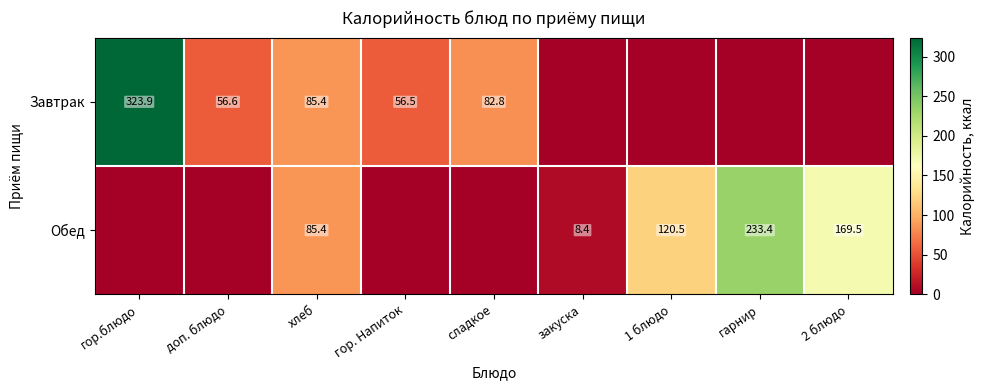

True or false: Завтрак has a value of 74.5 at доп. блюдо.

False